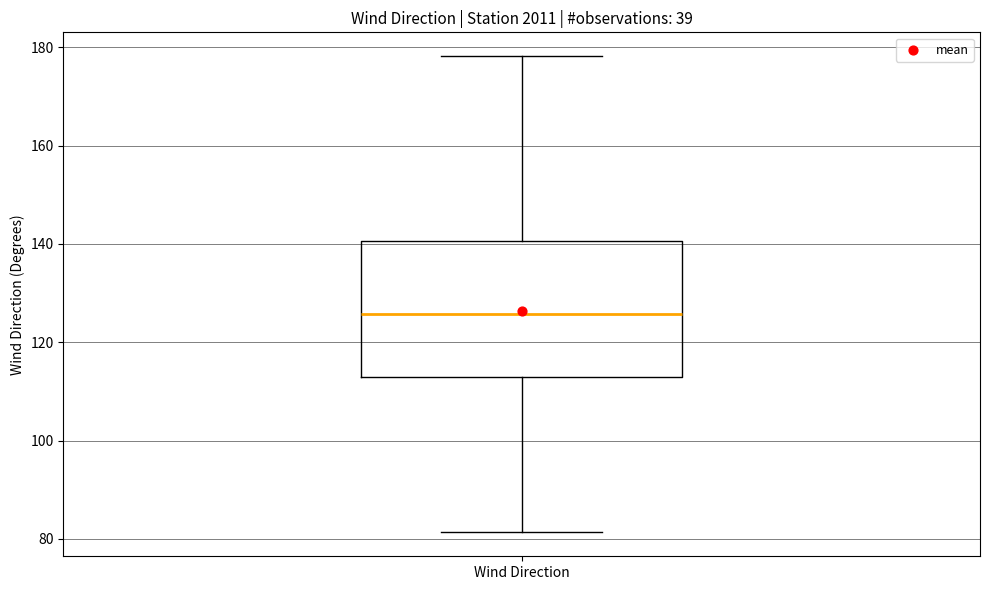

Transcribe this box plot: give where the median line is, the range the box spans, and where the two whiskers end, as read against the y-axis. The values are not printed on the chart, so give them approximately, as read against the axis.

median 126, box 112 to 140, whiskers 82 to 178